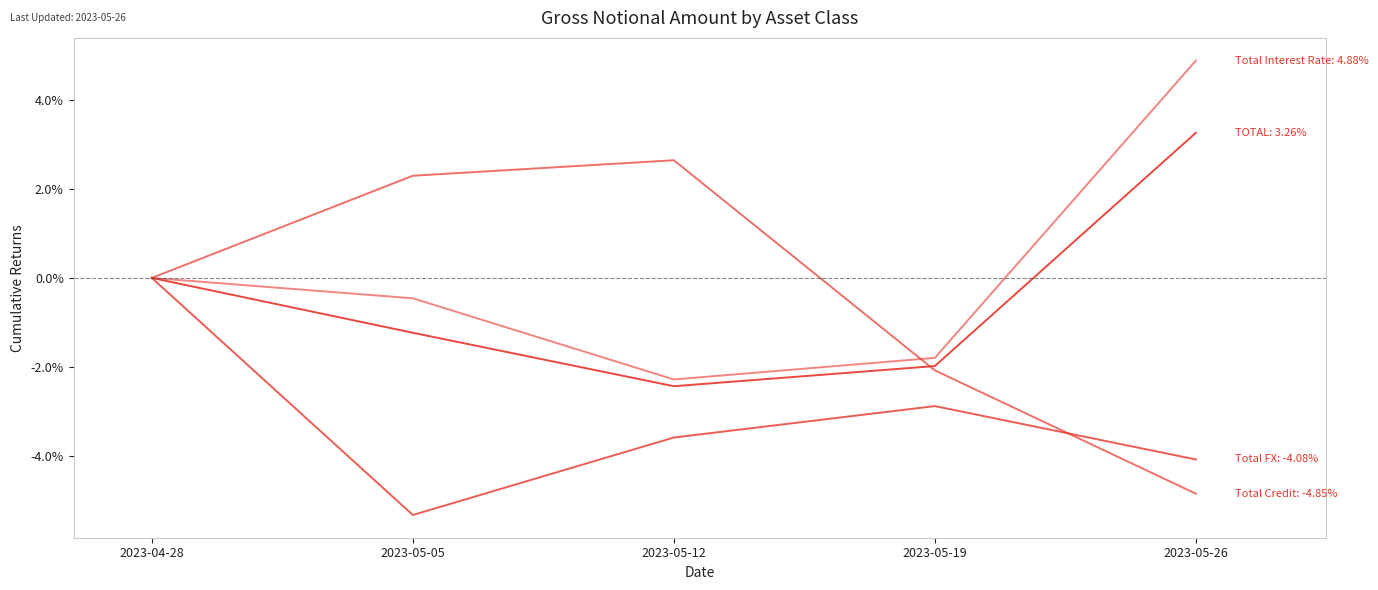

Does the chart display data point markers on the line(s)?

No